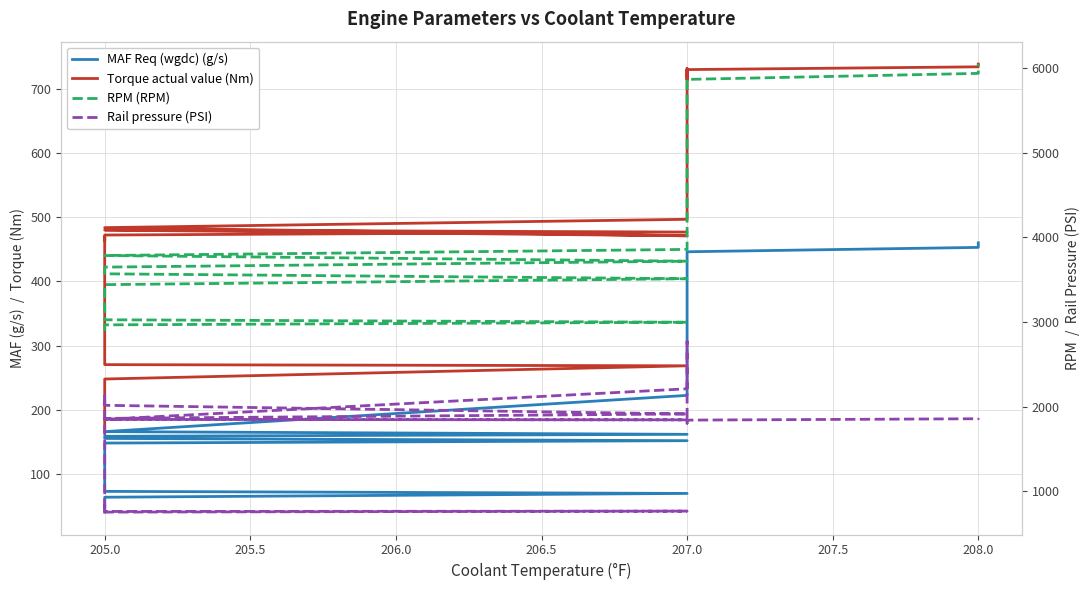

What are all the series names shown in the legend?

MAF Req (wgdc) (g/s), Torque actual value (Nm), RPM (RPM), Rail pressure (PSI)